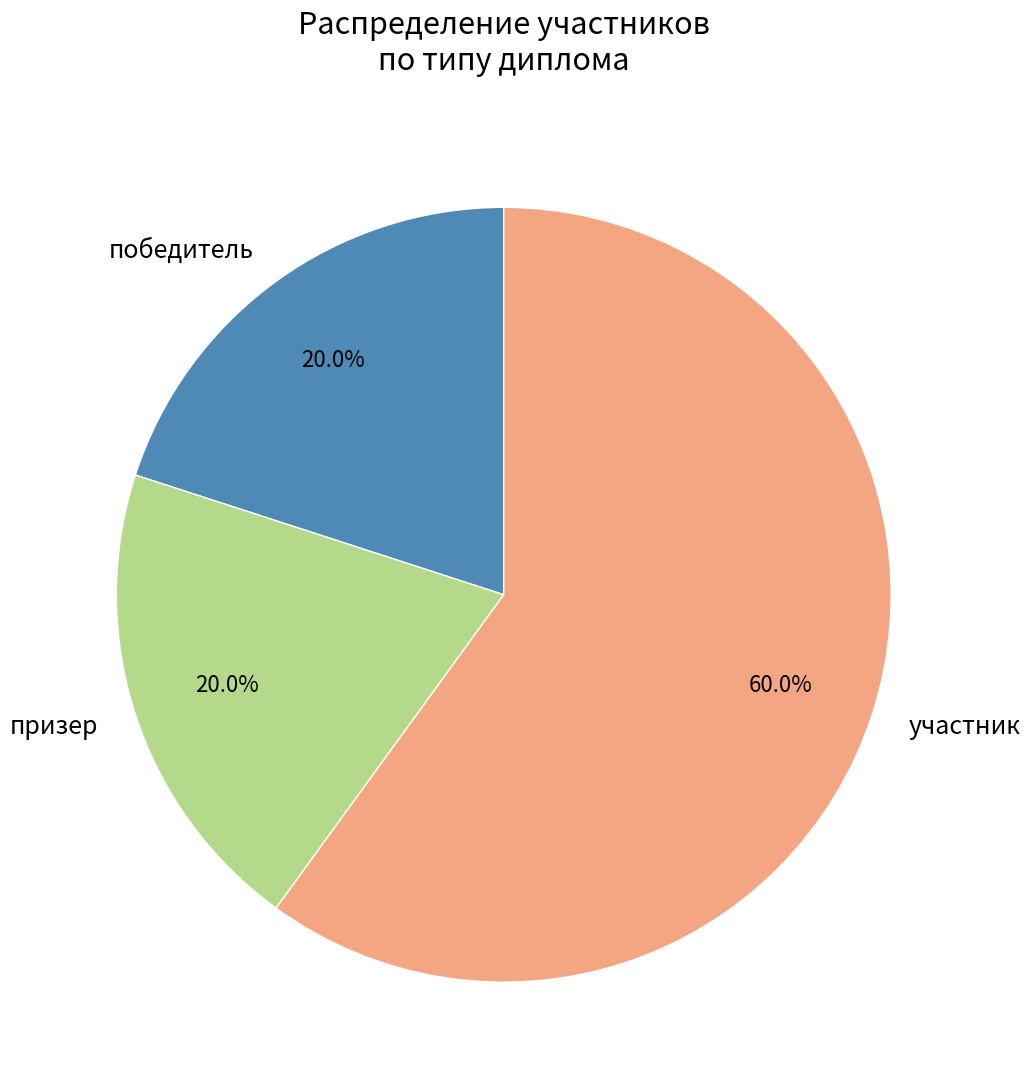

To the nearest percent, what portion does победитель represent?

20%